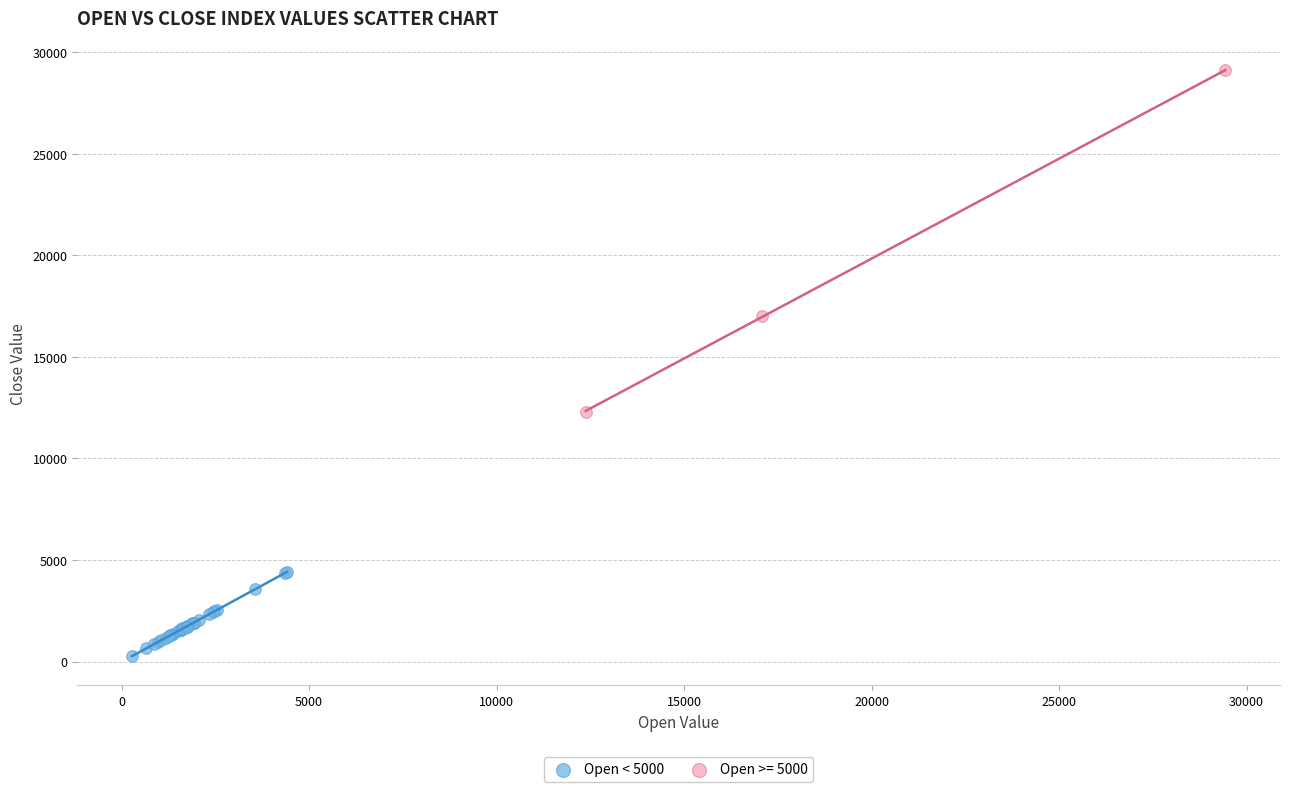

Which series has the widest spread of Y values?

Open >= 5000